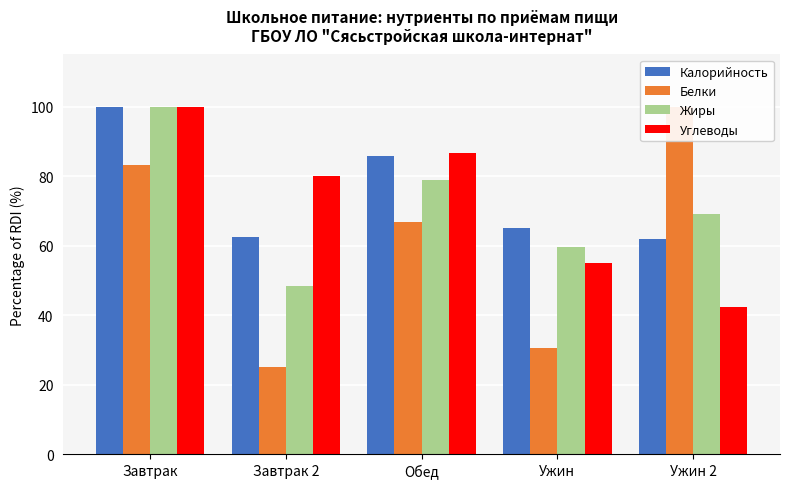

Is it true that Калорийность equals 97.4 at Завтрак 2?

False